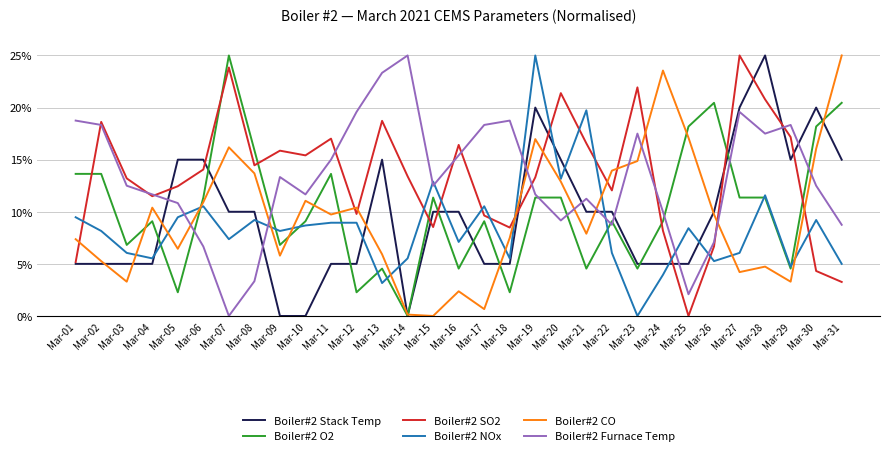

What is the difference between the maximum and minimum values in the Boiler#2 O2 series?

25.0